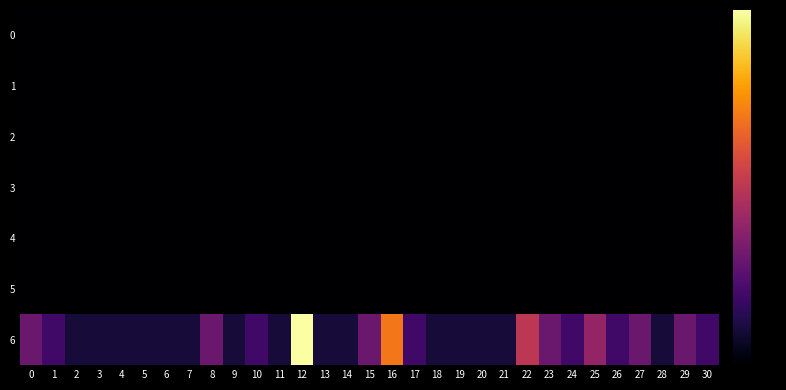

How many data points does each series have?

31